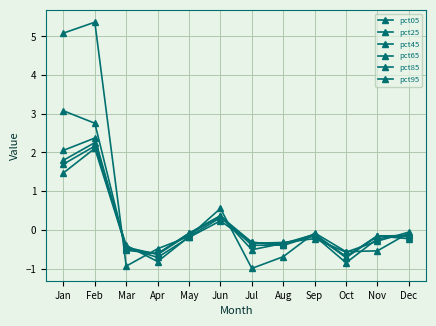

Count the number of categories in the chart.

12